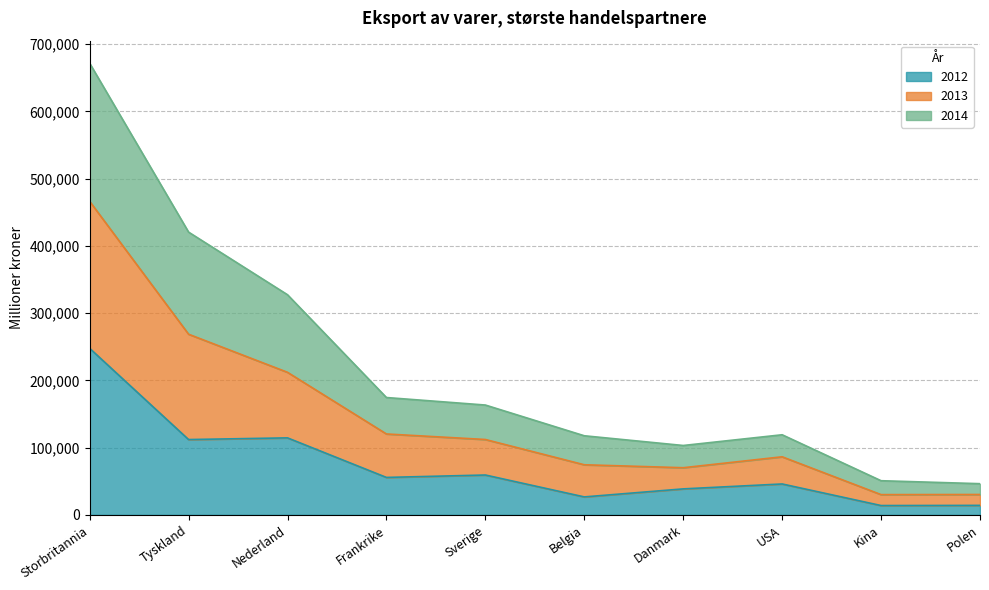

Which has a higher value, Nederland or Polen?

Nederland